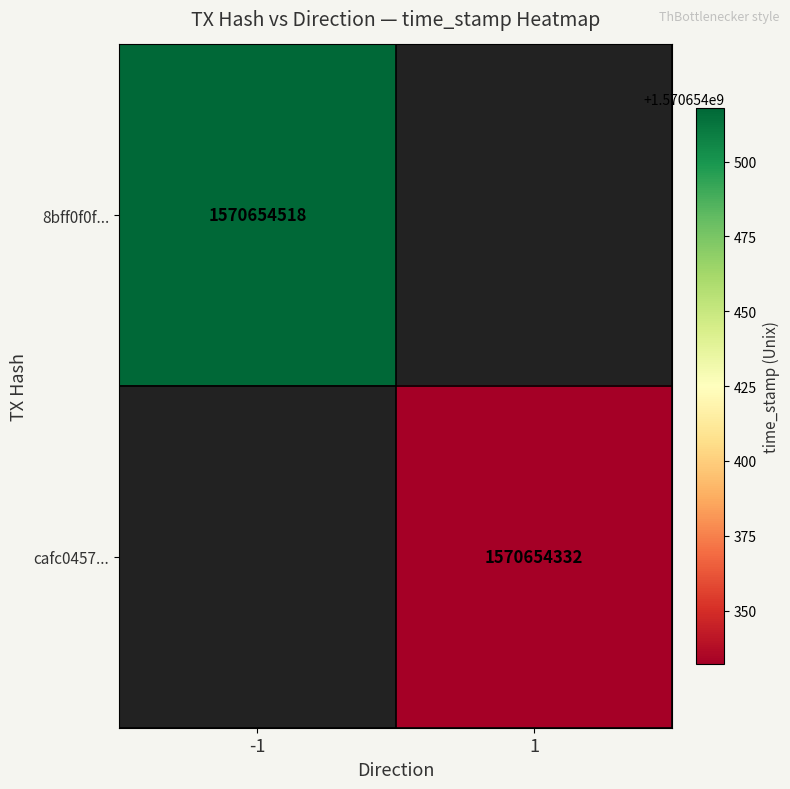

True or false: cafc0457a54f02e27ed3fbc82128bed058f467d has a value of 483145040 at time_stamp.

False